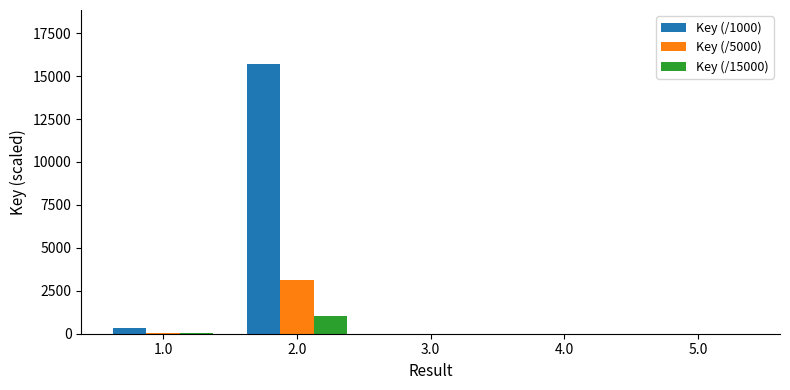

What is the sum of all Key (/15000) values?

1072